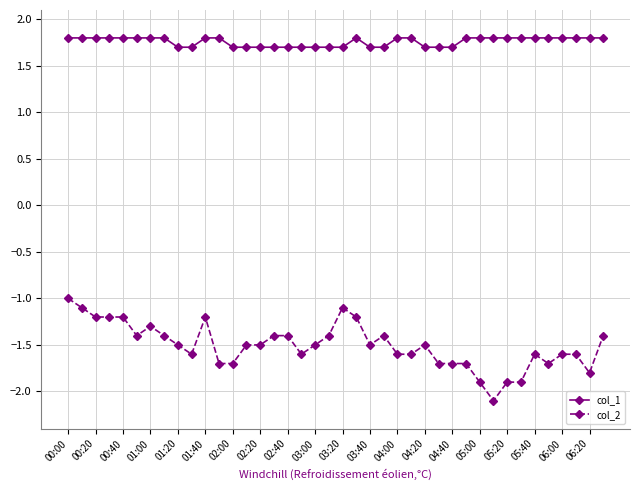

What is the value of the col_2 point at the 15th from the left?

-1.5